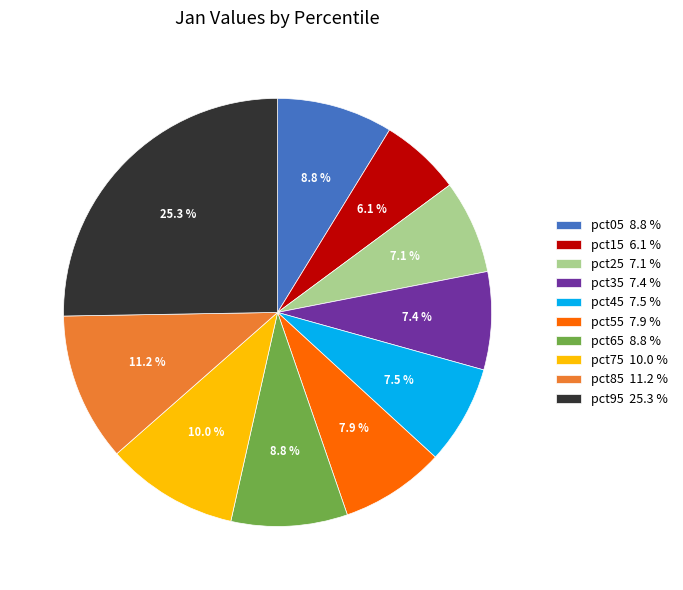

How many segments does this pie chart have?

10